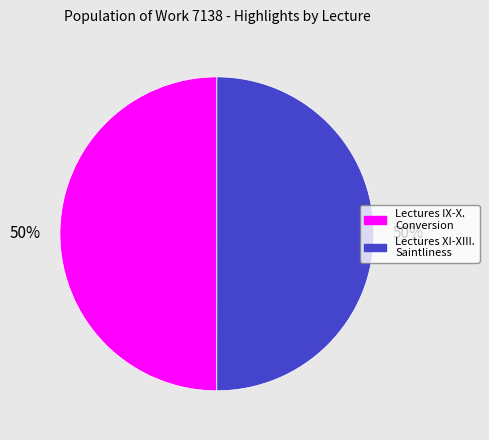

Combined, do Lectures XI-XIII. Saintliness and Lectures IX-X. Conversion account for over 50%?

Yes